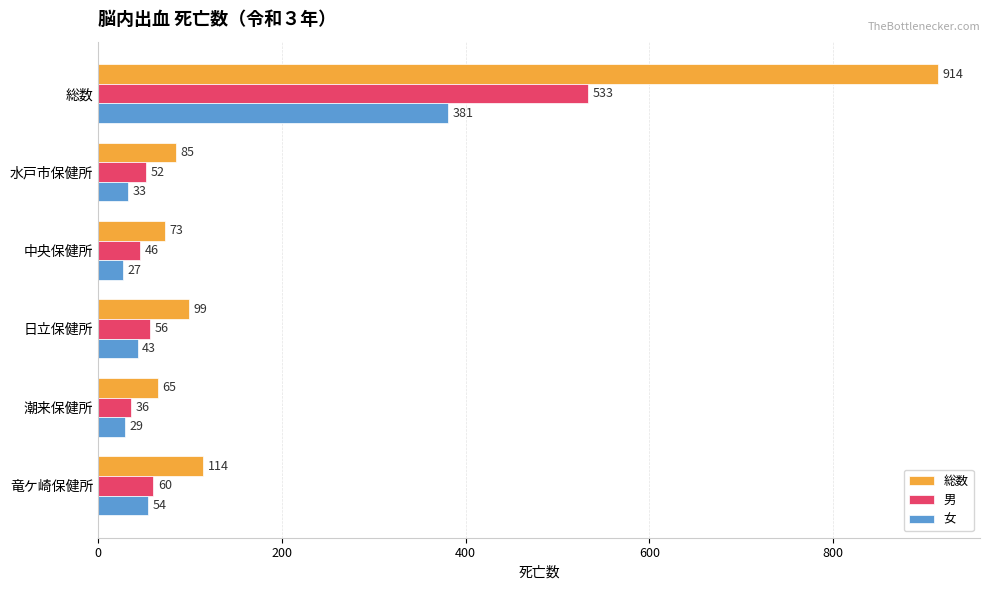

What value does the 男 series have at 潮来保健所?

36